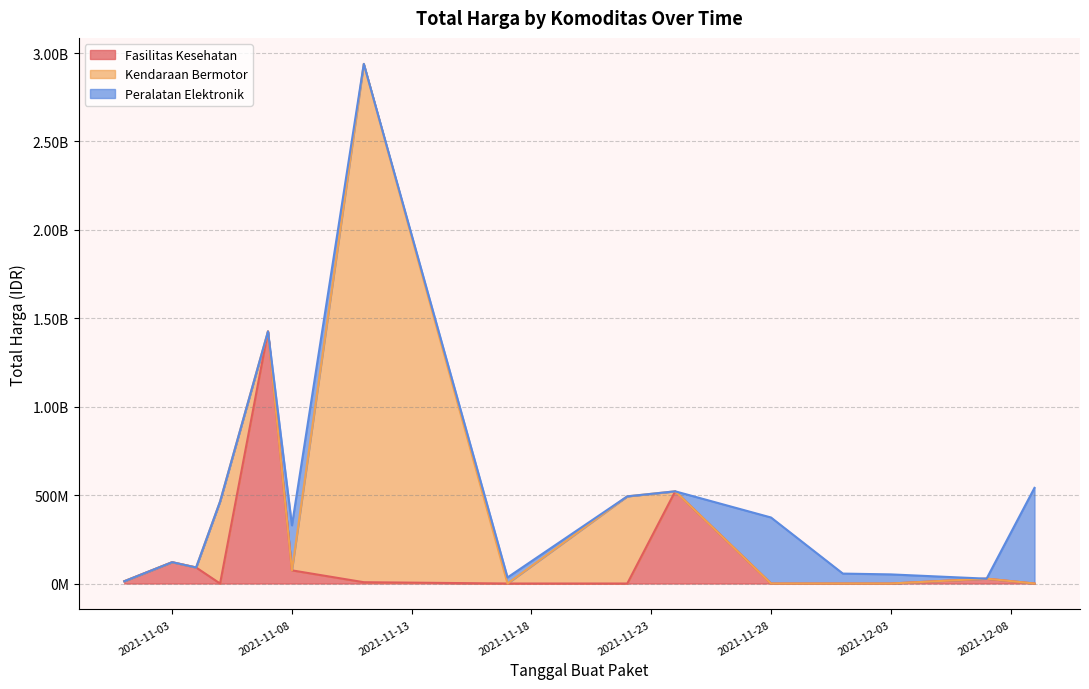

What are all the series names shown in the legend?

Fasilitas Kesehatan, Kendaraan Bermotor, Peralatan Elektronik